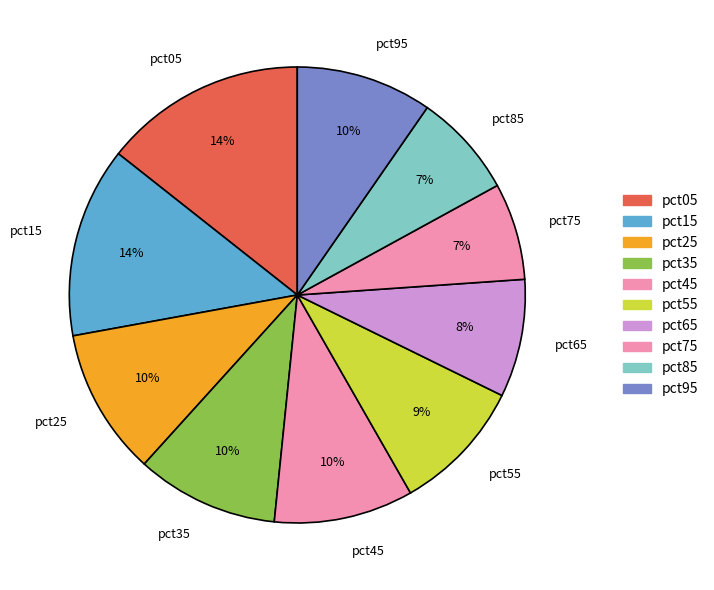

Between pct75 and pct45, which is larger?

pct45